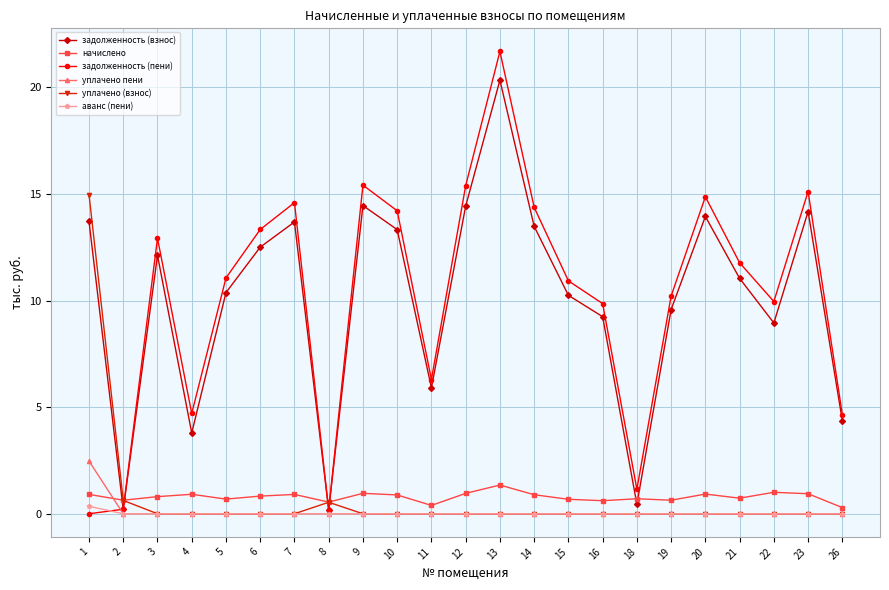

After their last crossing, which series has the higher values: начислено or задолженность (взнос)?

задолженность (взнос)